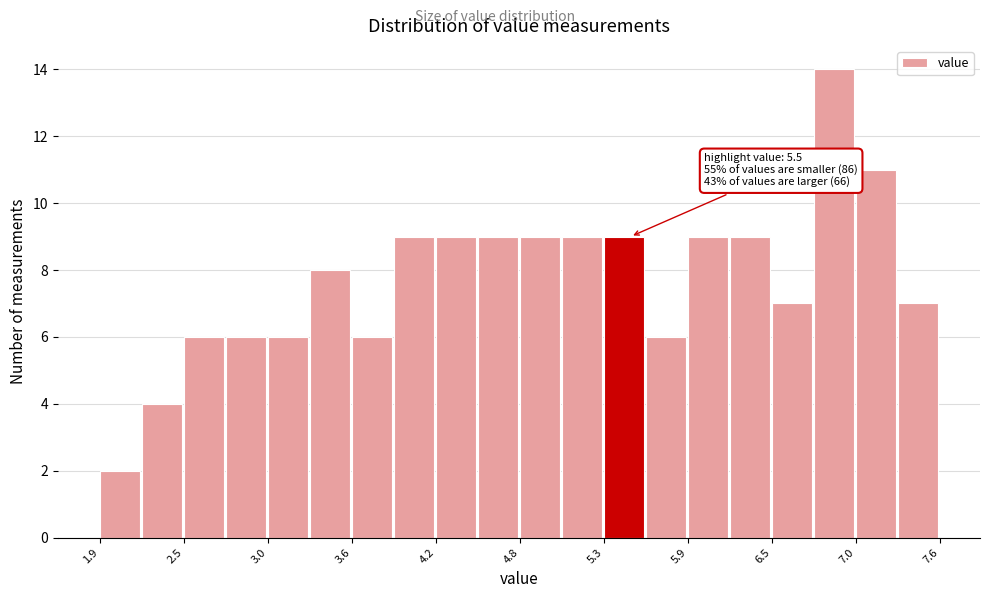

Read against the x-axis, roughly where is the centre of the tallest bar?

6.9